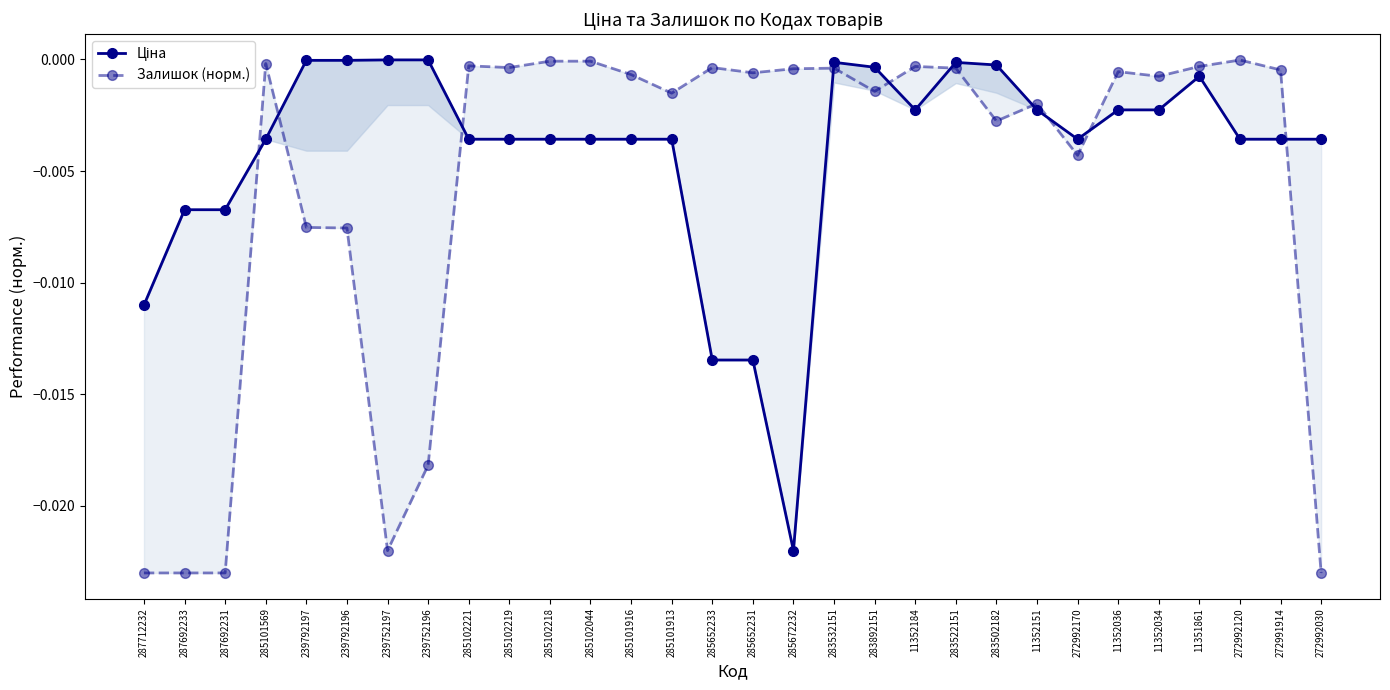

At which category is the sum across all series the highest?

283532151